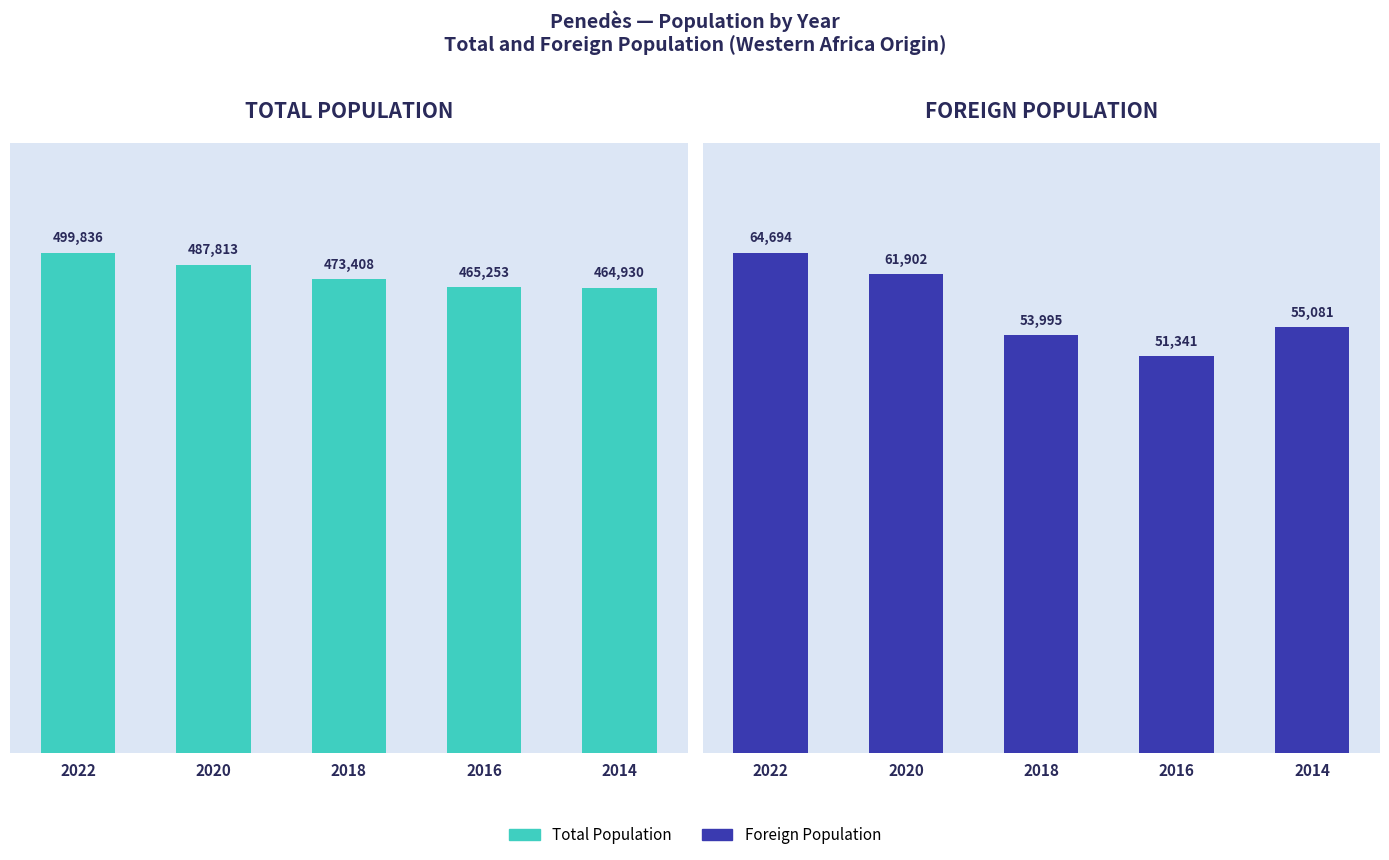

What is the value of the Total Population bar at the 4th from the left?

465253